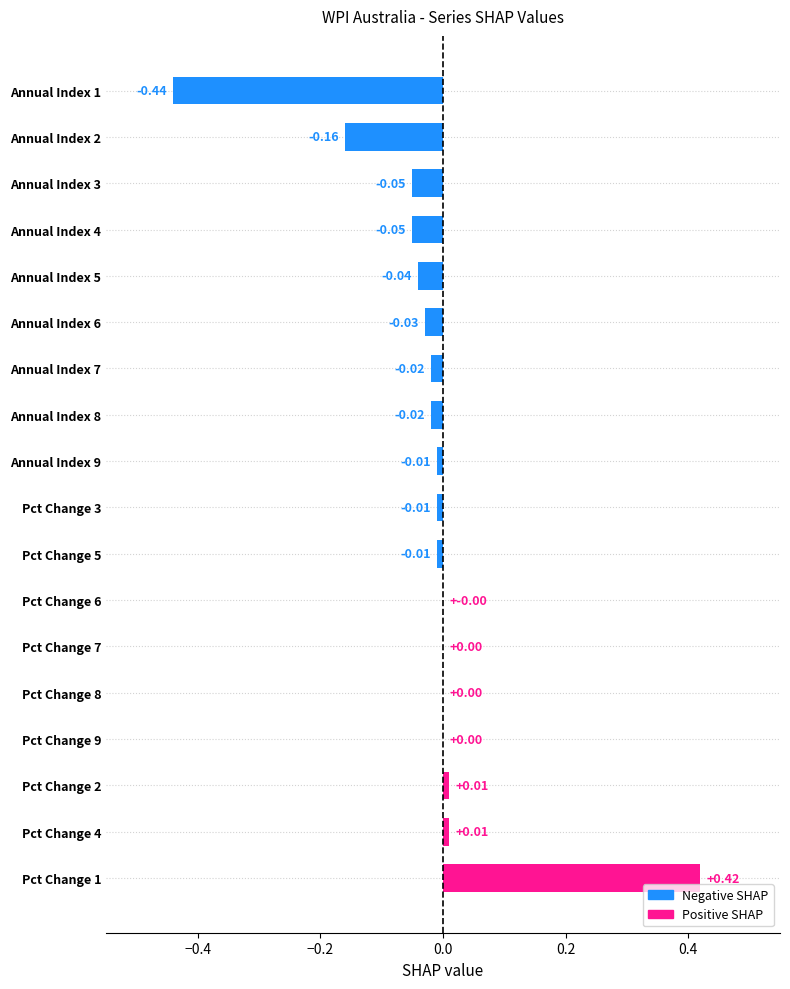

At which category does the chart reach its peak across all series?

Pct Change 1